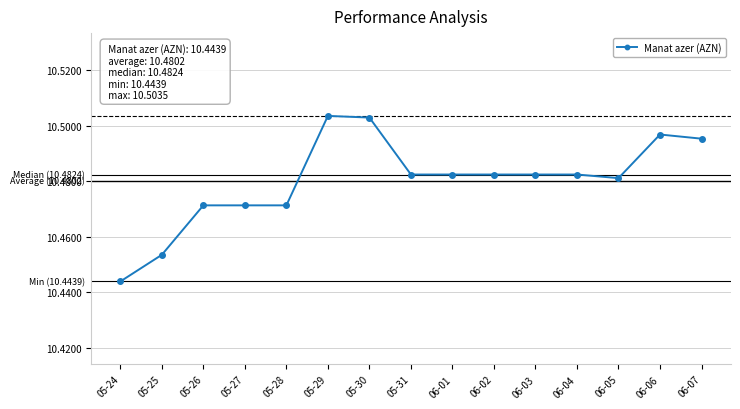

At which label is the value closest to 10?

05-24